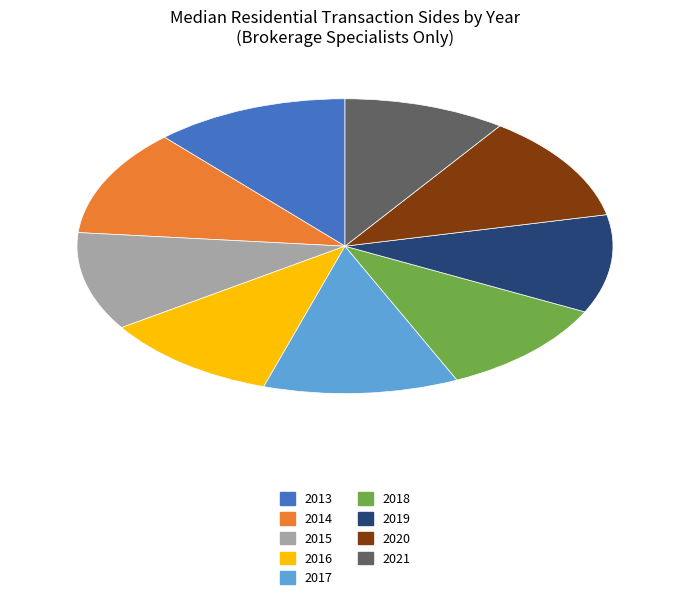

Combined, do 2014 and 2018 account for over 50%?

No